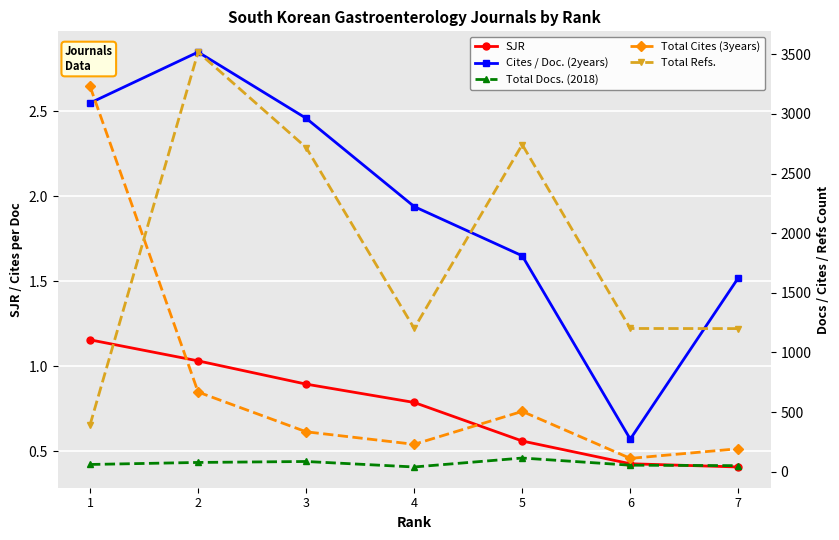

How many series are shown in this chart?

5